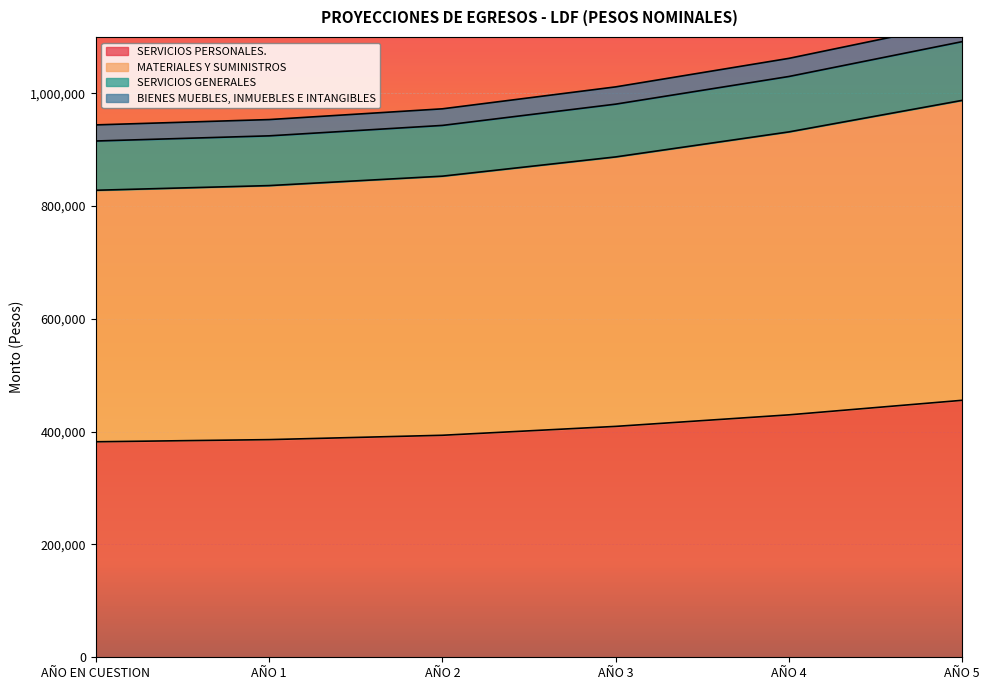

True or false: MATERIALES Y SUMINISTROS has more than 2 interior local peaks.

False